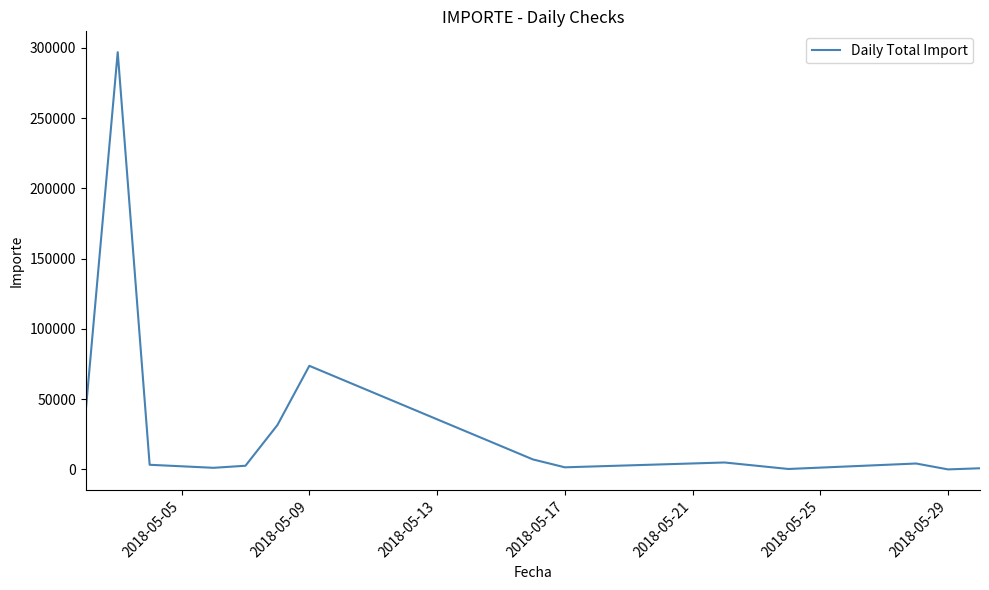

What is the maximum value shown in the chart?

296853.0